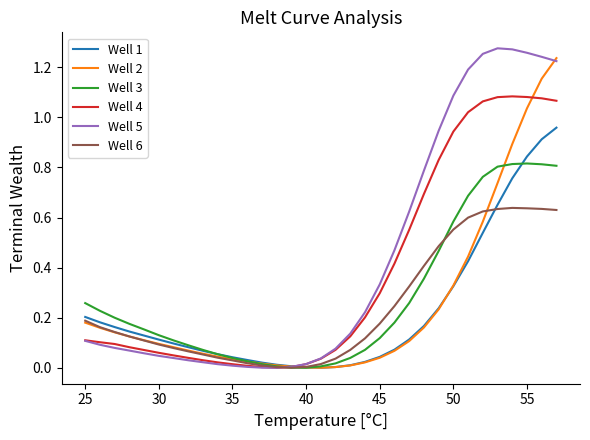

What are all the series names shown in the legend?

Well 1, Well 2, Well 3, Well 4, Well 5, Well 6